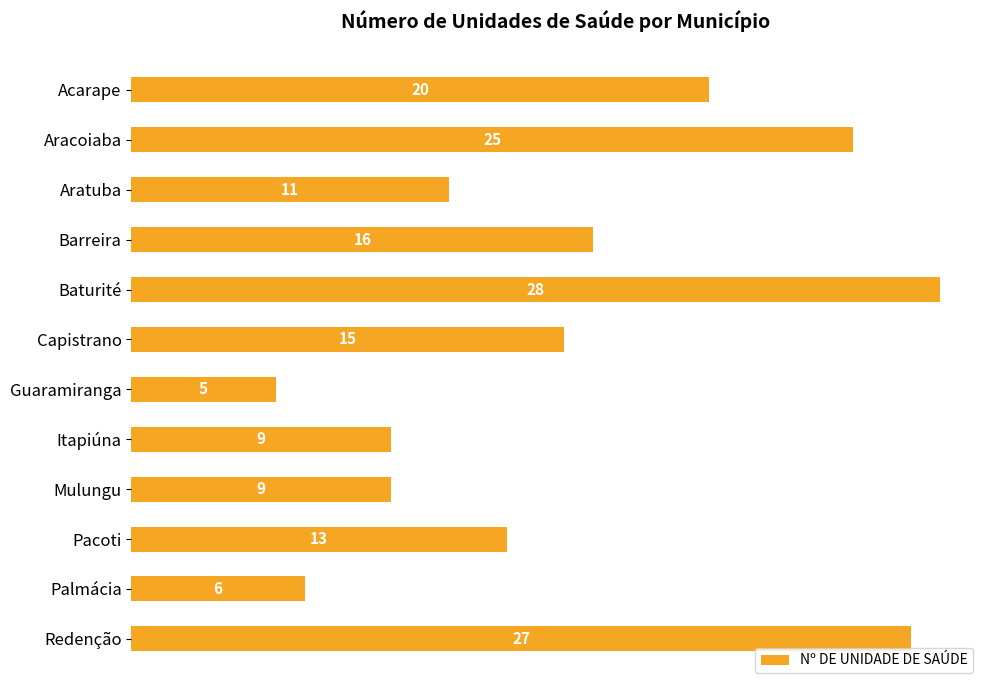

Are the bars grouped side by side (vs. stacked)?

No